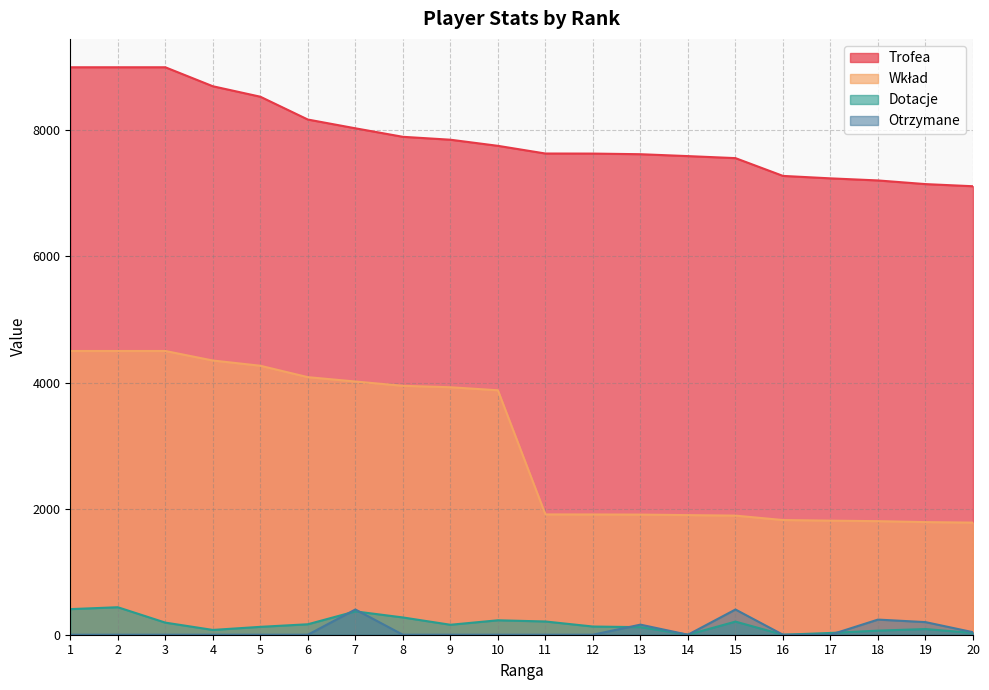

How many values in the Wkład series are below 3877?

10